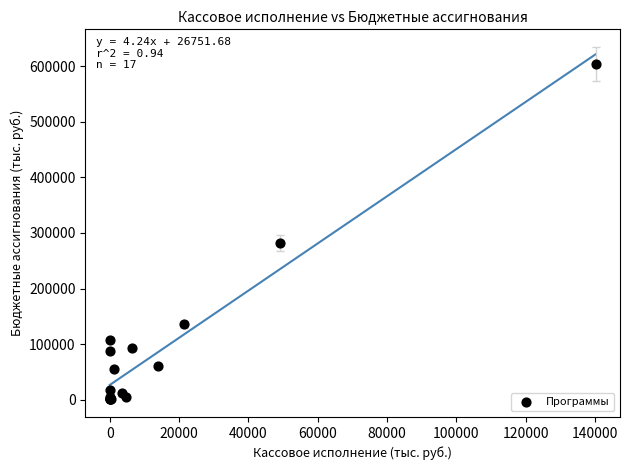

What Y value in the scatter plot is closest to 302534?

282410.7